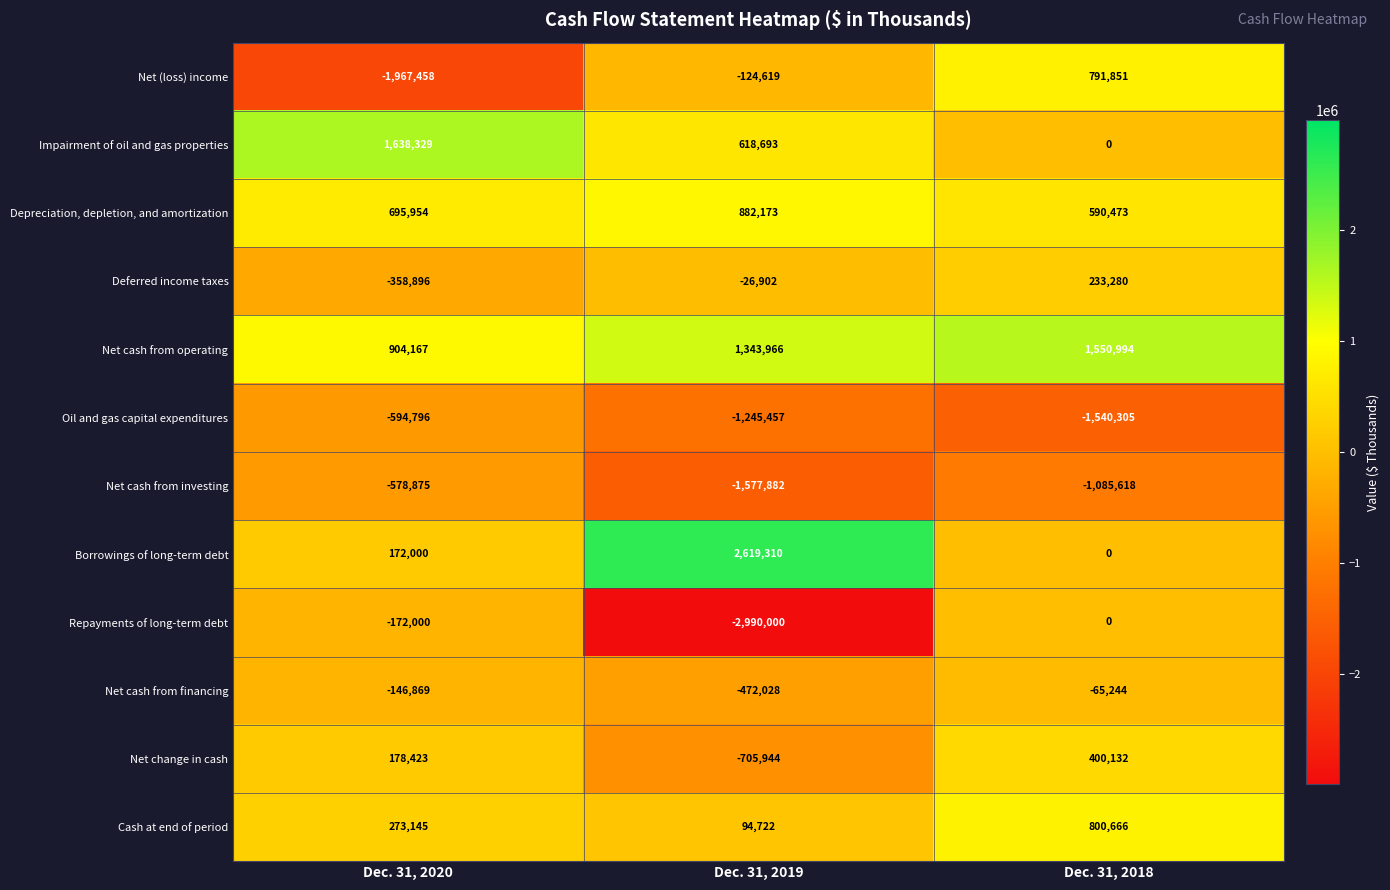

List the series in order of their peak value, highest first.

Borrowings of long-term debt, Impairment of oil and gas properties, Net cash from operating, Depreciation, depletion, and amortization, Cash at end of period, Net (loss) income, Net change in cash, Deferred income taxes, Repayments of long-term debt, Net cash from financing, Net cash from investing, Oil and gas capital expenditures